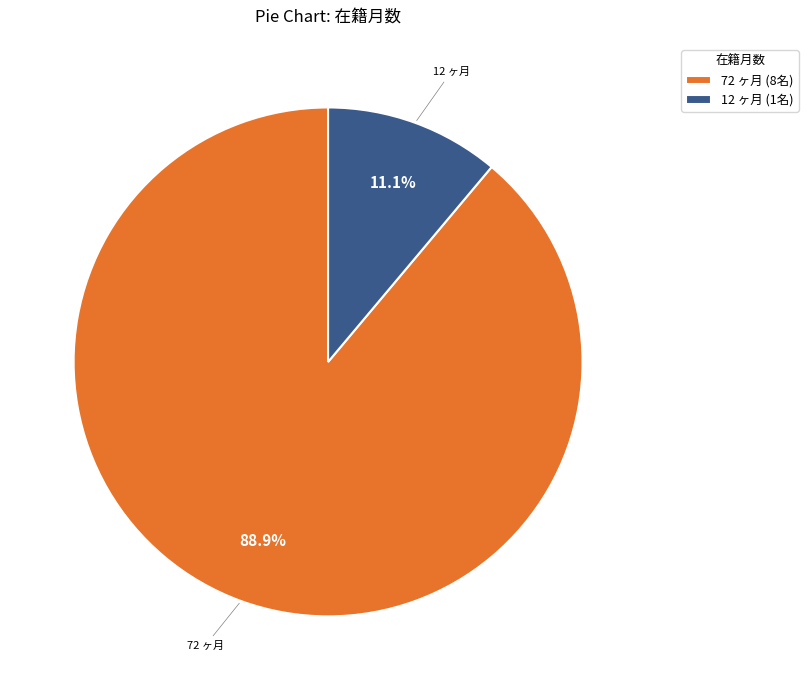

Which has a higher value, 12 ヶ月 (1名) or 72 ヶ月 (8名)?

72 ヶ月 (8名)